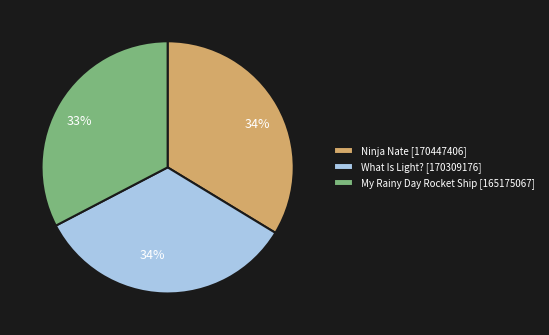

To the nearest percent, what is the average slice percentage?

33%